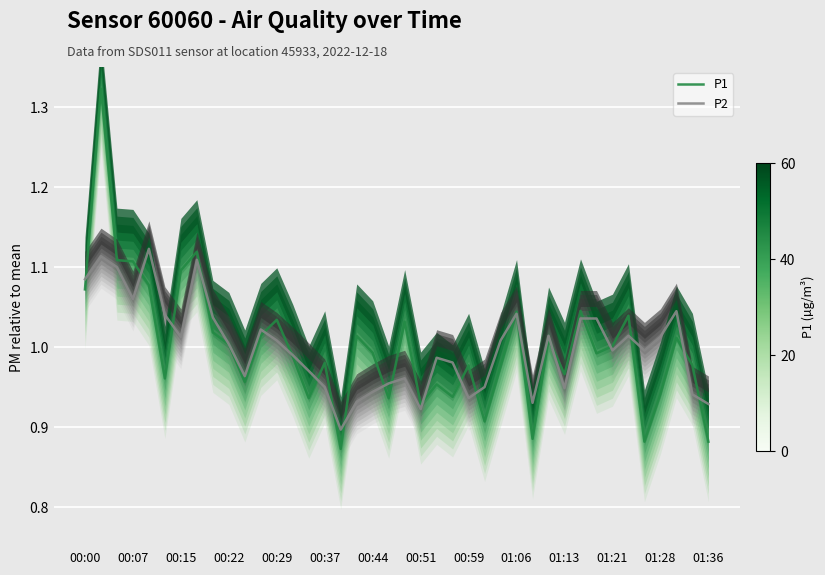

Is it true that P1 equals 1.7 at 00:44?

False